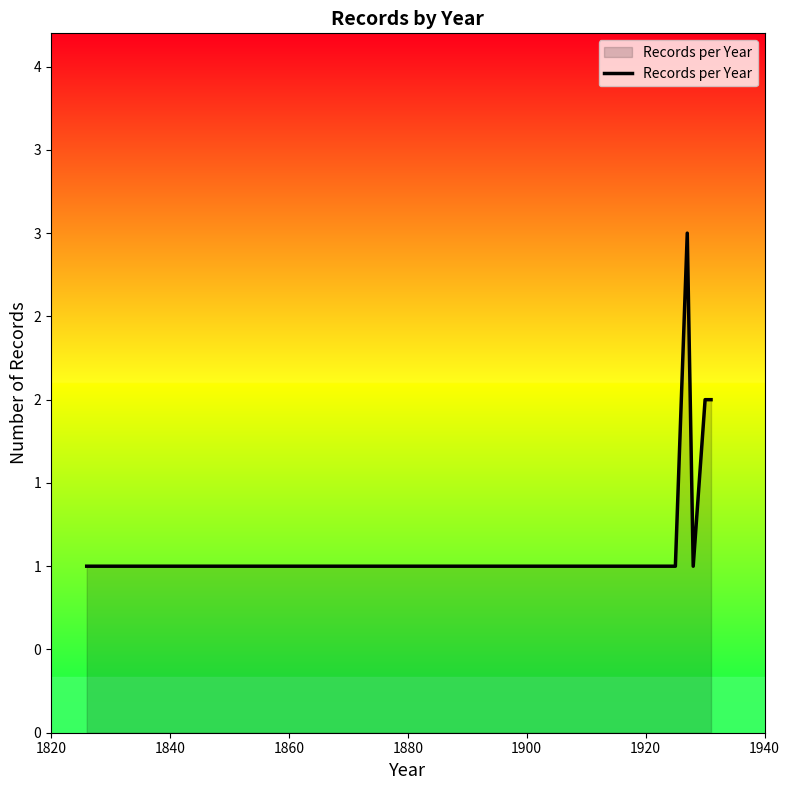

What is the smallest value displayed?

1